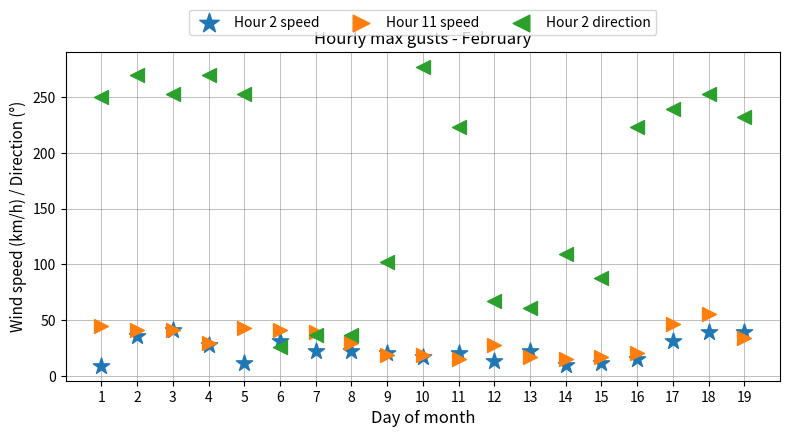

Across all series, what Y value is closest to 143?

109.0